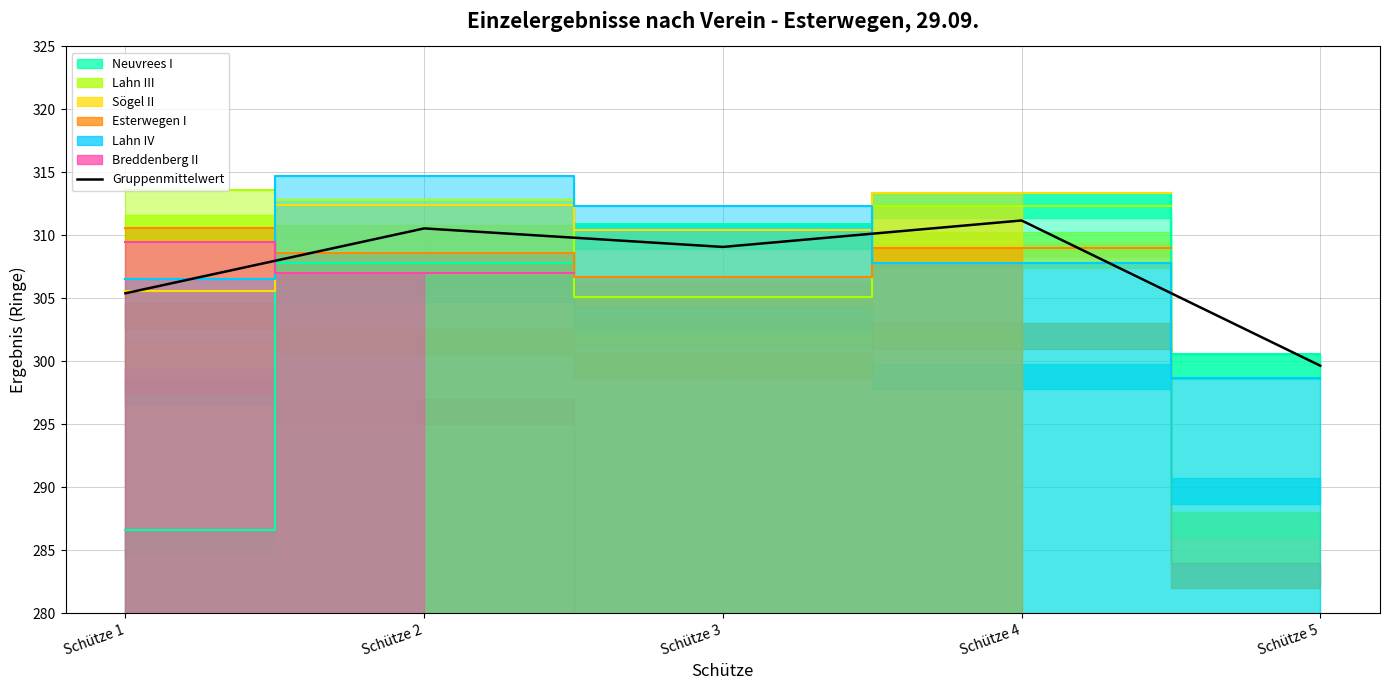

Between Schütze 3 and Schütze 1, which is larger?

Schütze 3